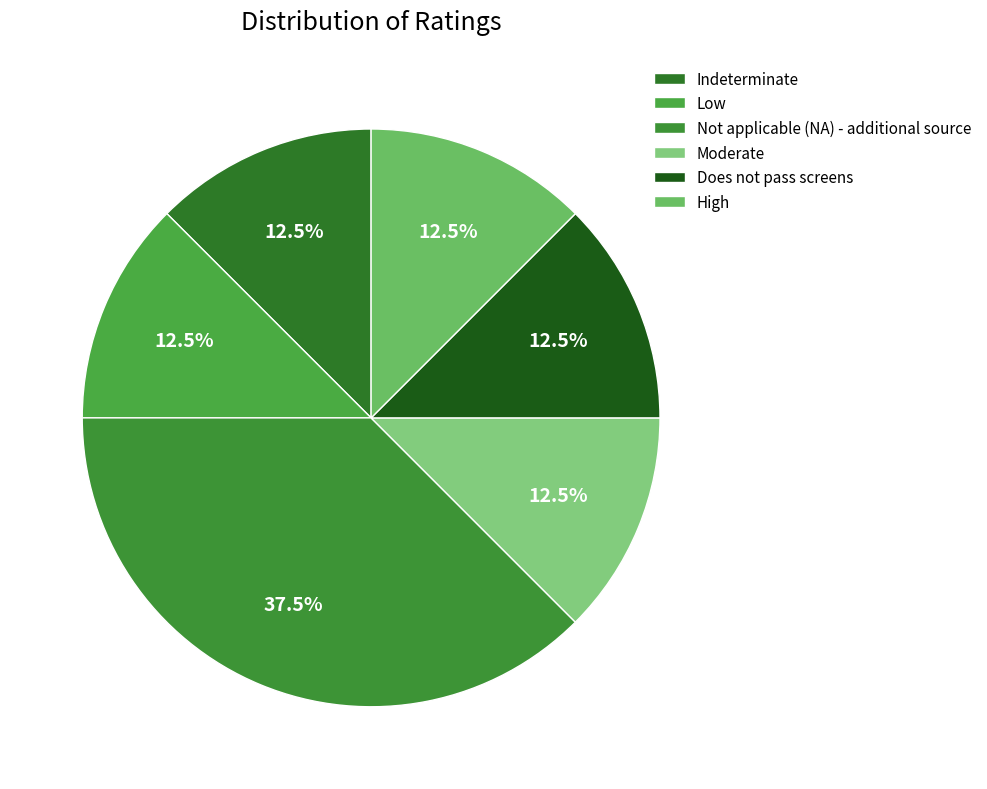

Count the number of slices in the pie.

6